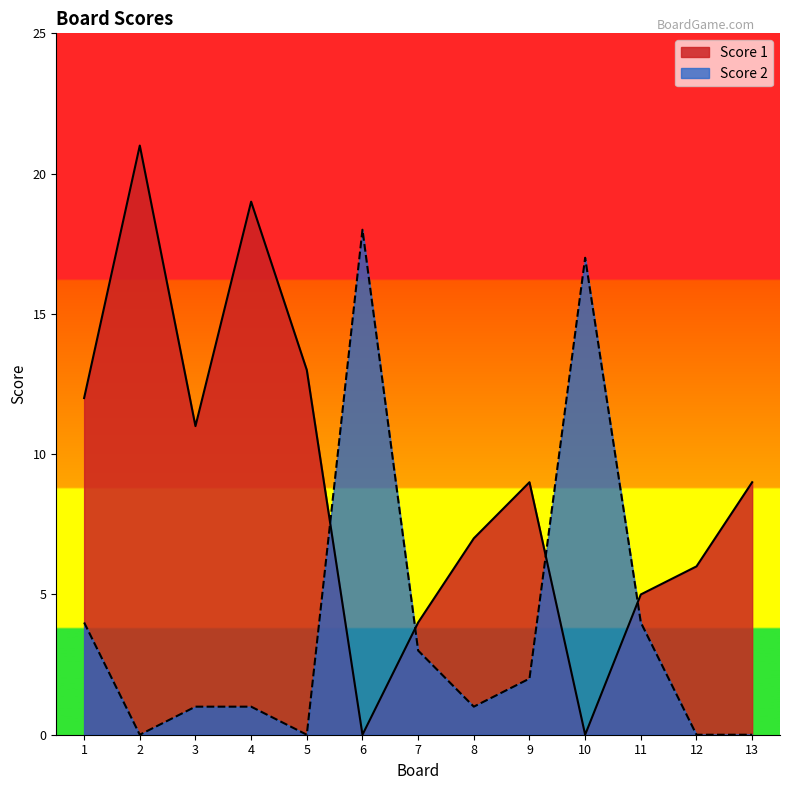

Where is the first local minimum for Score 2?

2